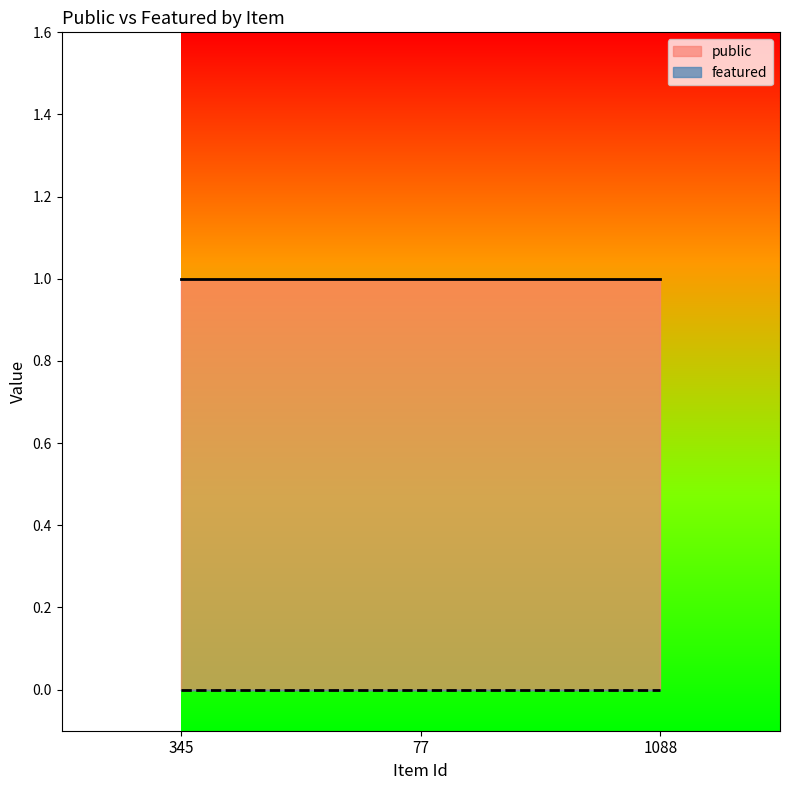

The public series shows 1 at 77. True or false?

True